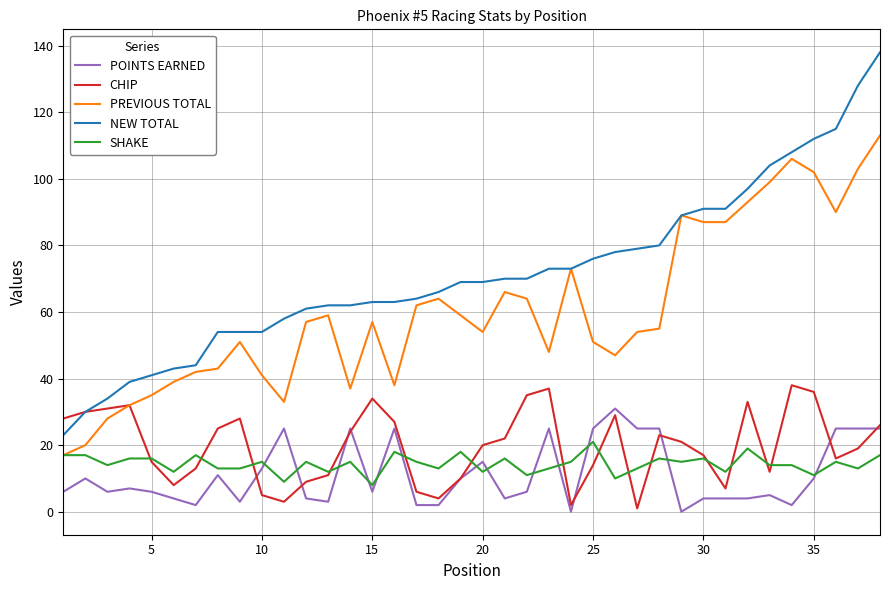

True or false: POINTS EARNED and NEW TOTAL intersect in this chart.

False